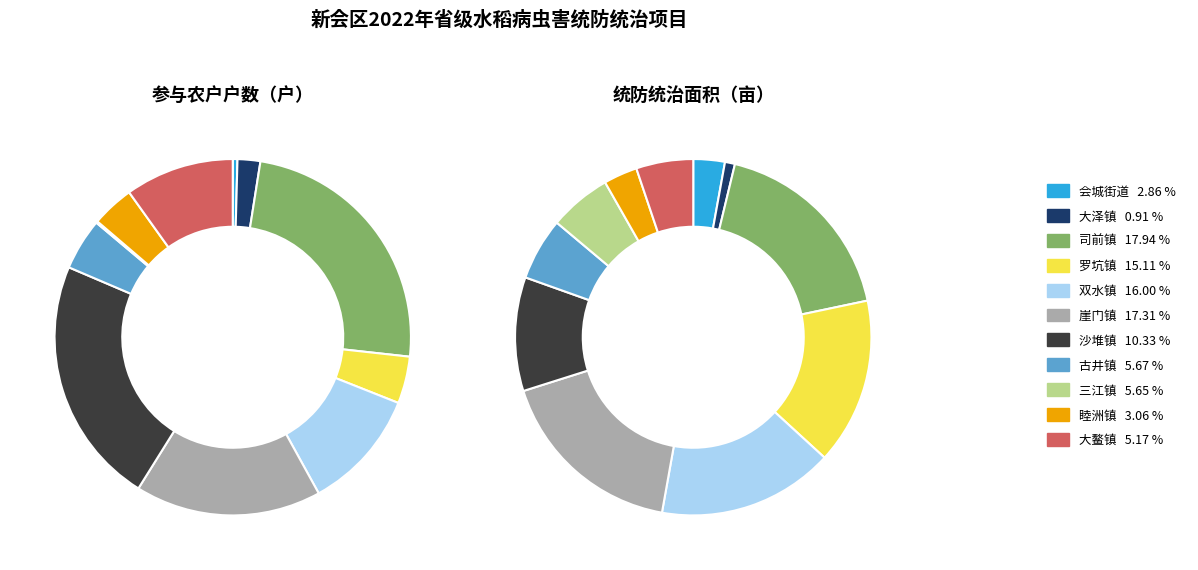

What is the ratio of the value at 崖门镇 to the value at 睦洲镇?

5.7